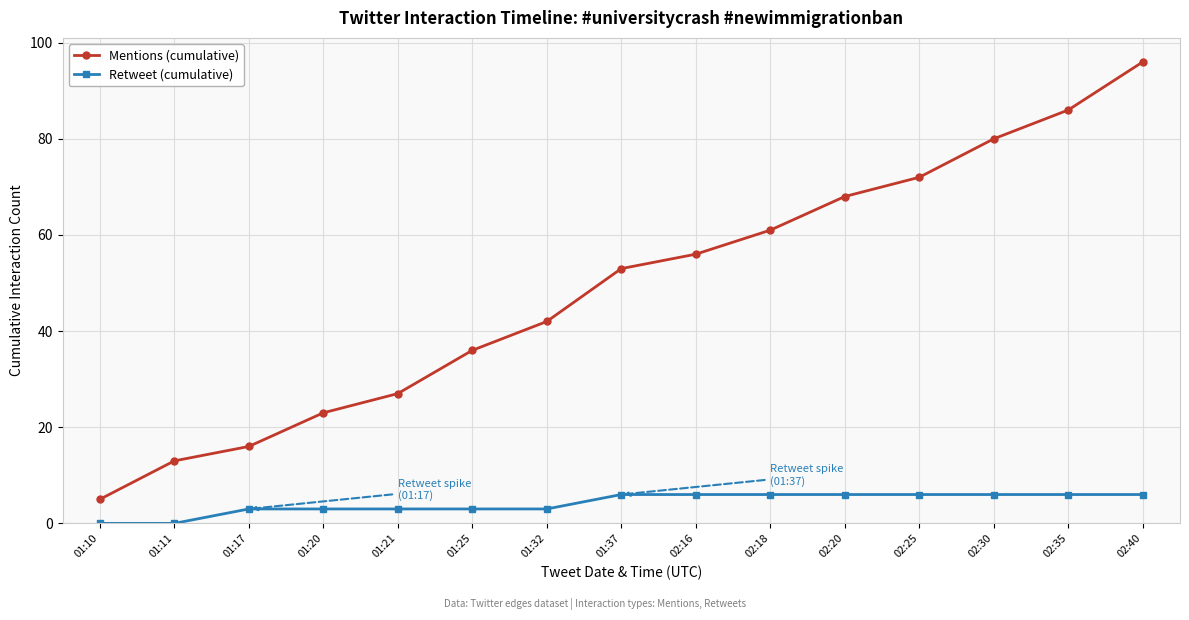

List the series in order of their peak value, lowest first.

Retweet (cumulative), Mentions (cumulative)